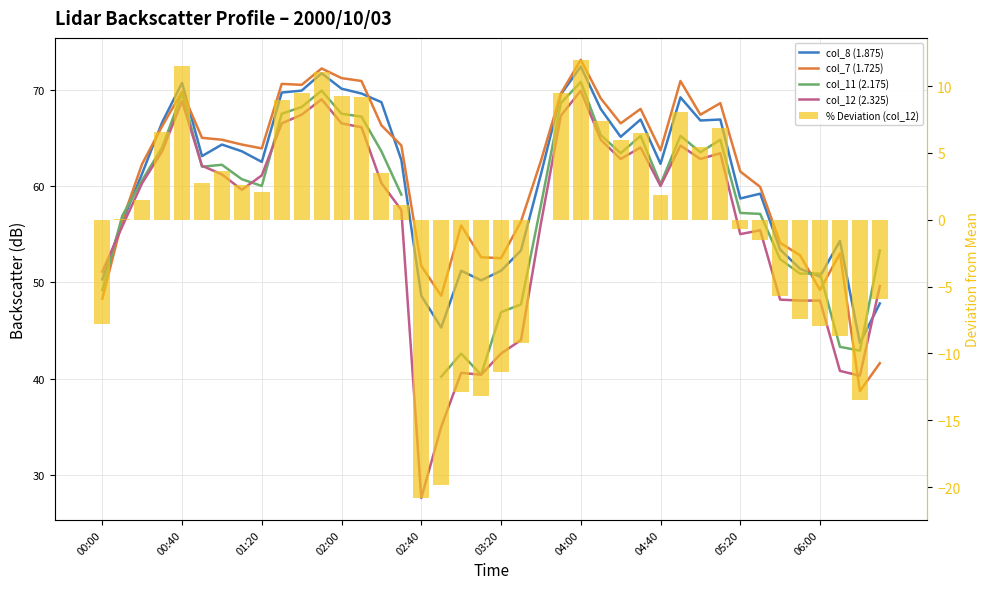

What is the sum of all col_8 (1.875) values?

2428.3